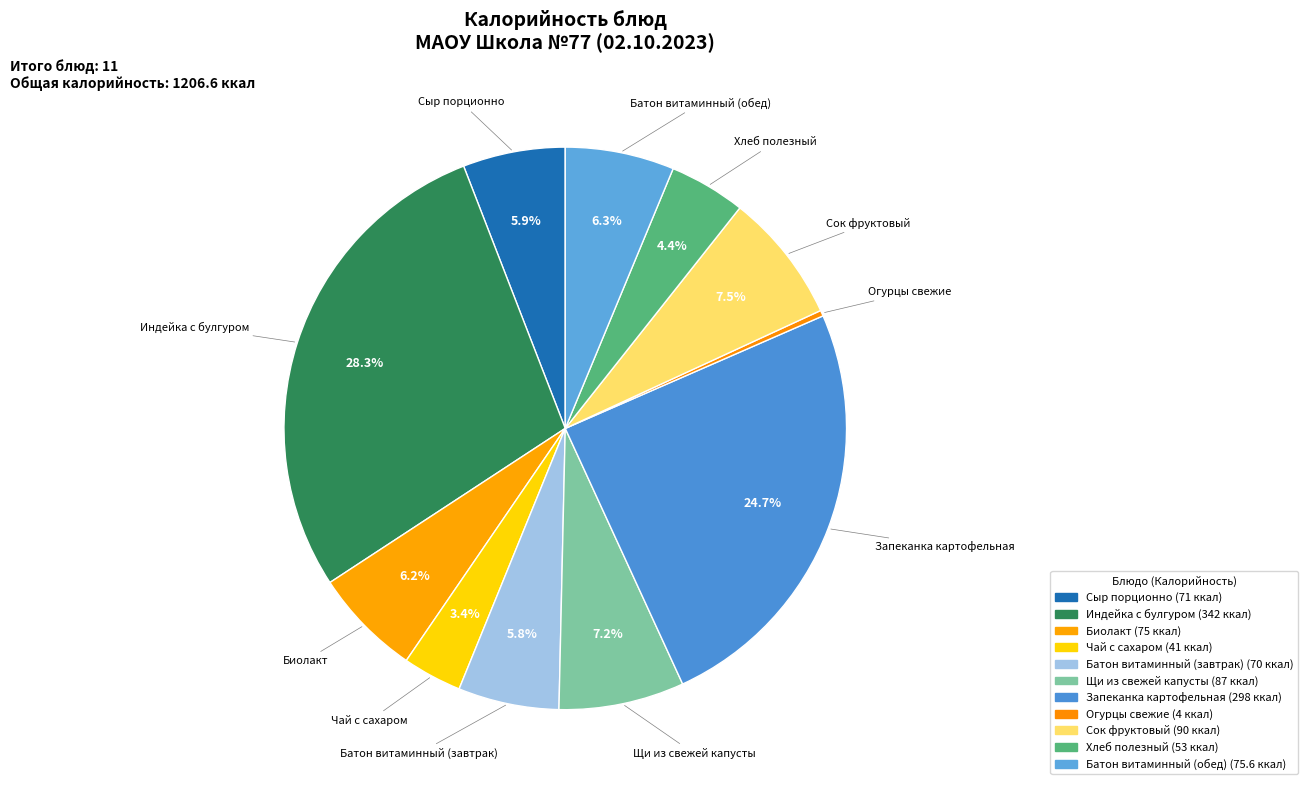

True or false: Запеканка картофельная accounts for 25% of the total.

True